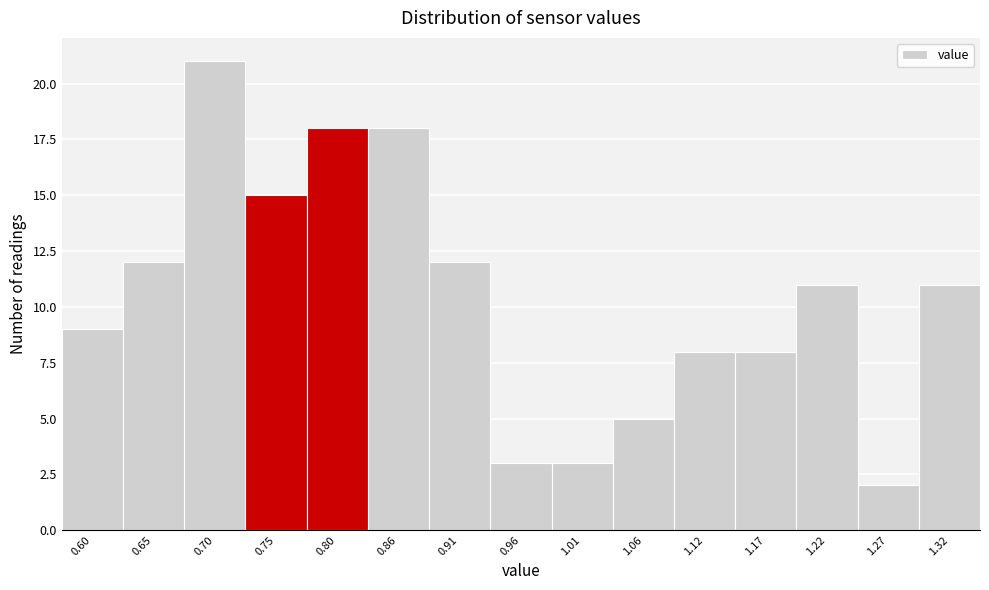

How tall is the bar that spans 1.142 to 1.194 on the x-axis? Neither the bar edges nor the heights are printed on the chart, so give them approximately, as read against the axes.

8